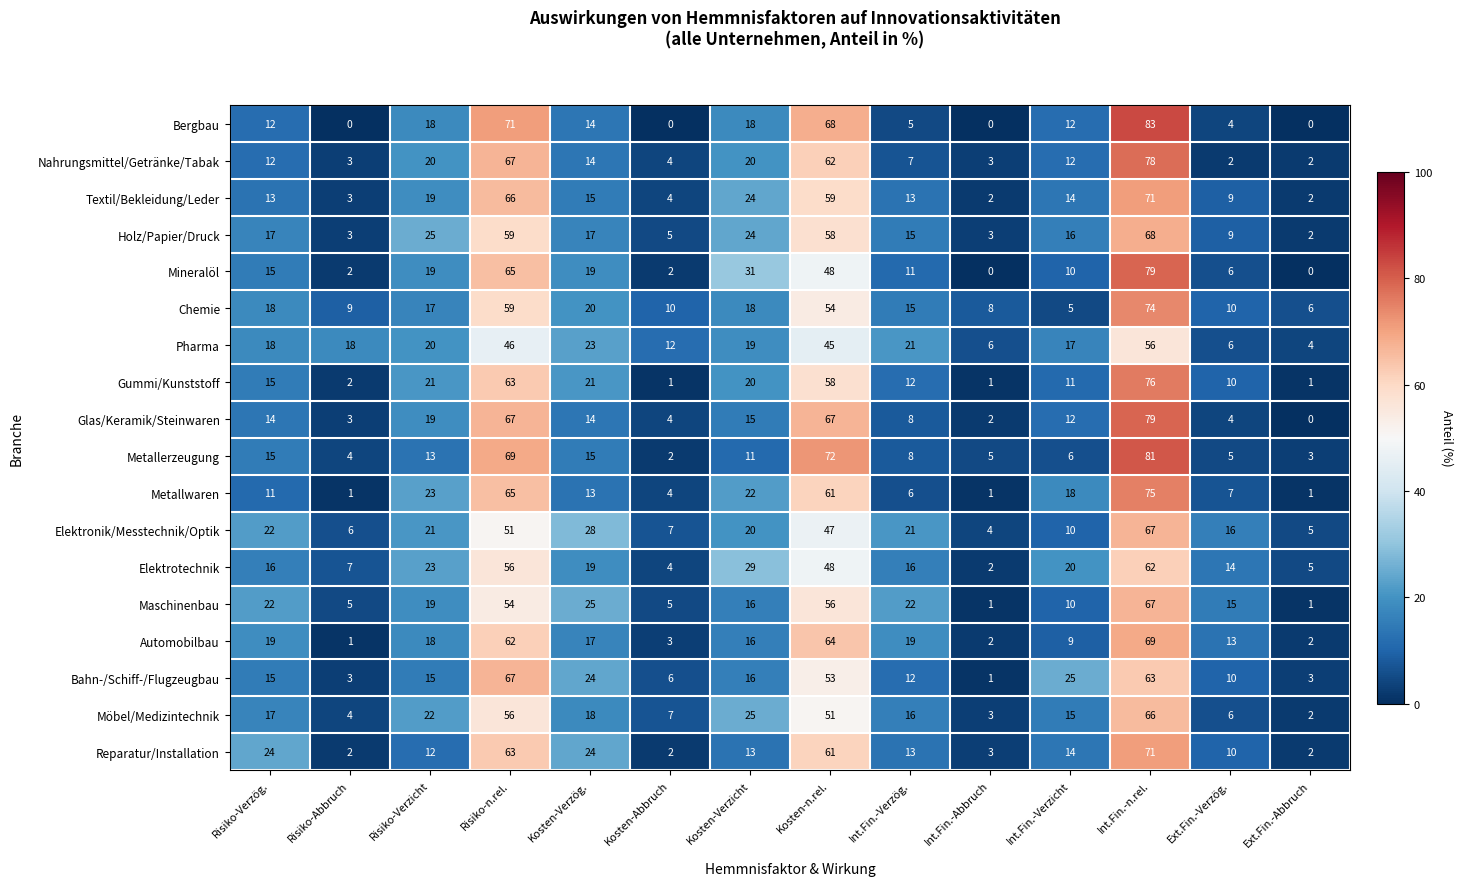

What is the approximate value of Mineralöl at Kosten-Verzicht, to the nearest 5?

30